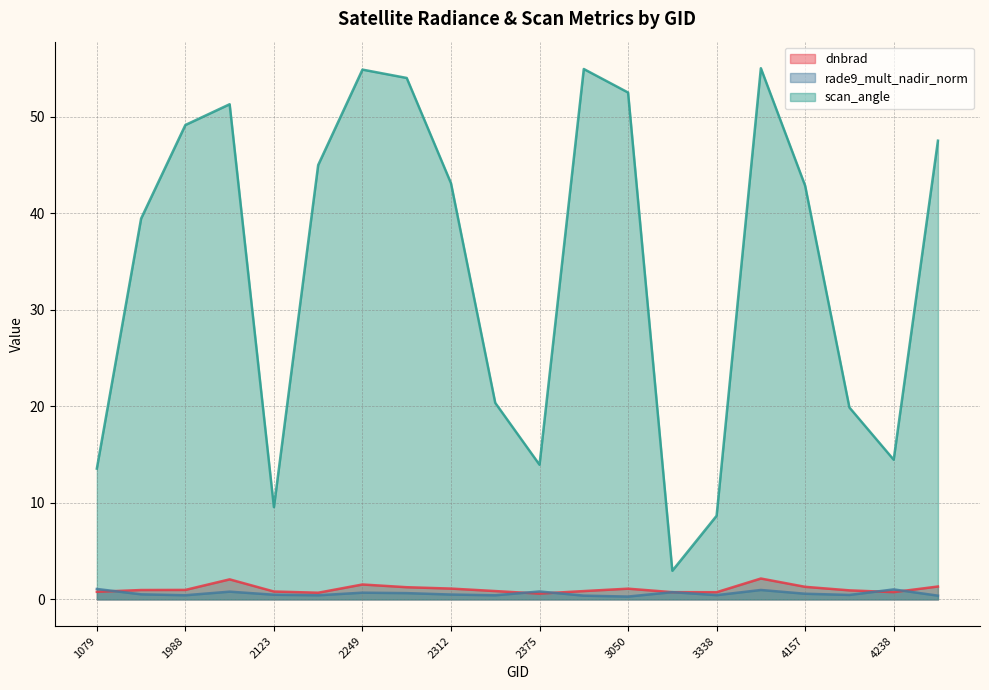

What is the average value of the rade9_mult_nadir_norm series?

0.6